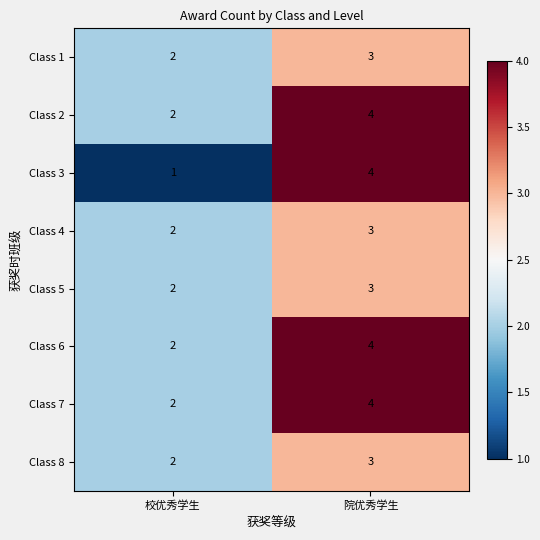

What is the highest value of the Class 8 series?

3